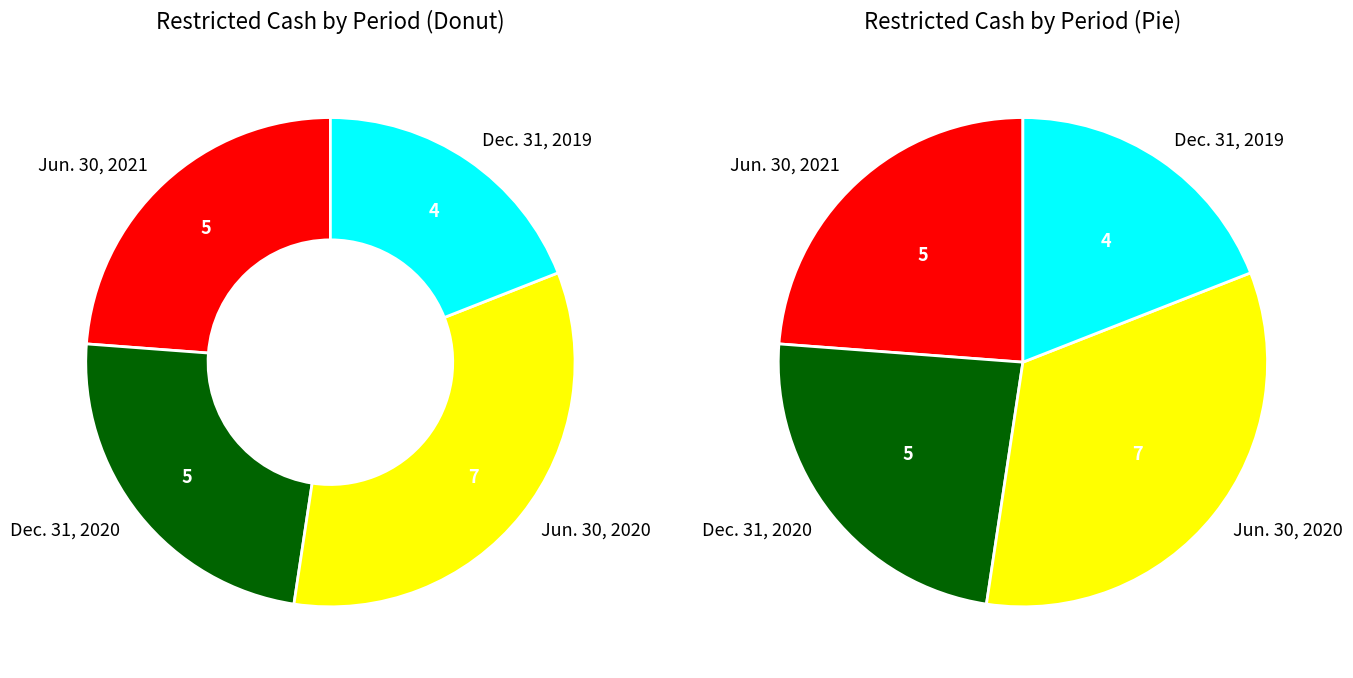

How many slices are in this pie chart?

4